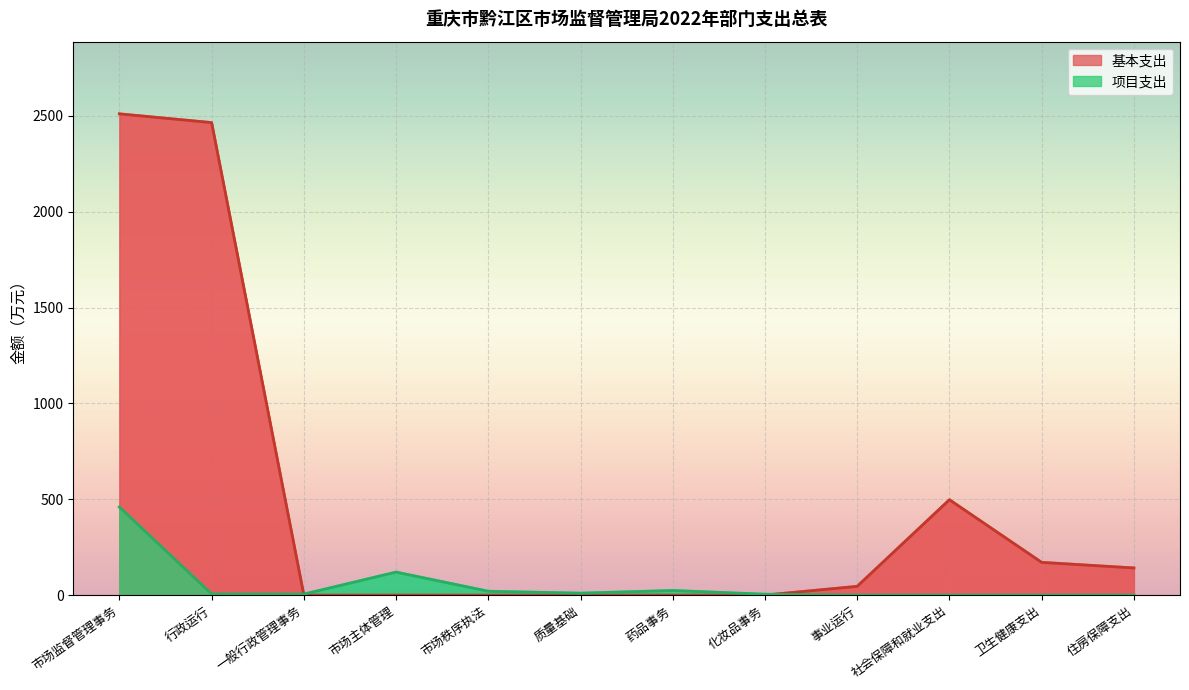

What are all the series names shown in the legend?

基本支出, 项目支出